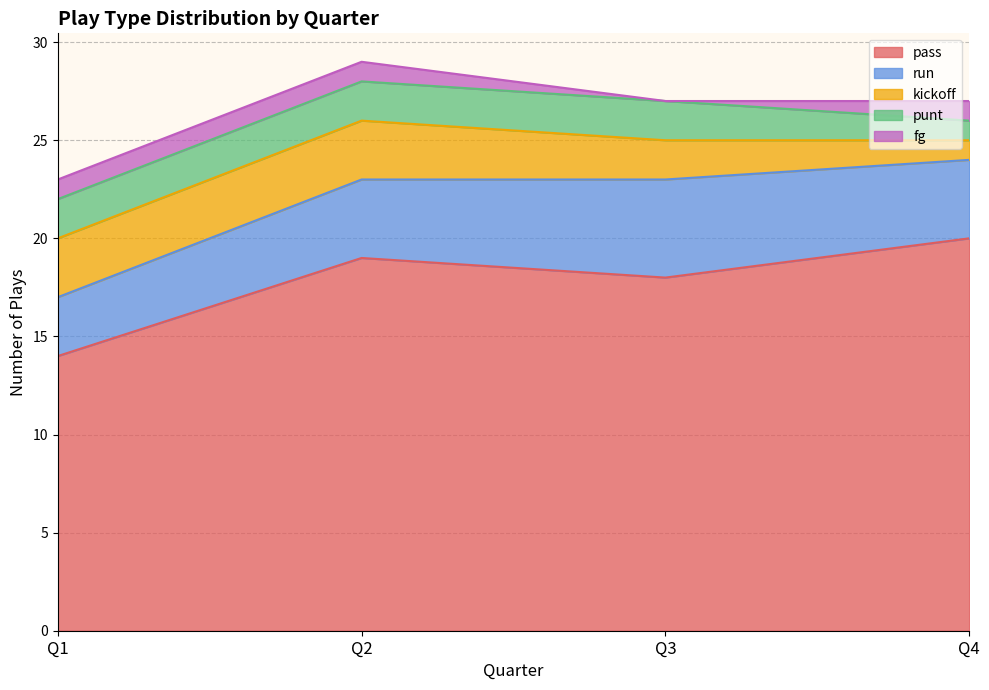

Where is the first local minimum for fg?

Q3